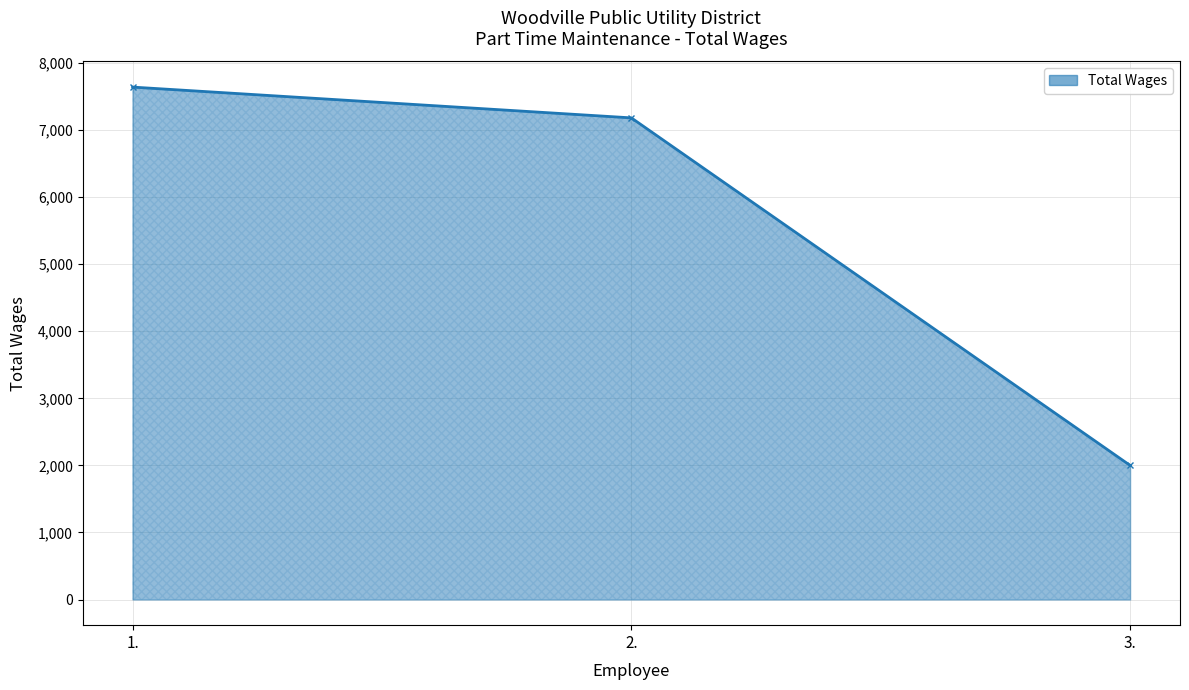

List the labels in order of value, largest first.

1., 2., 3.